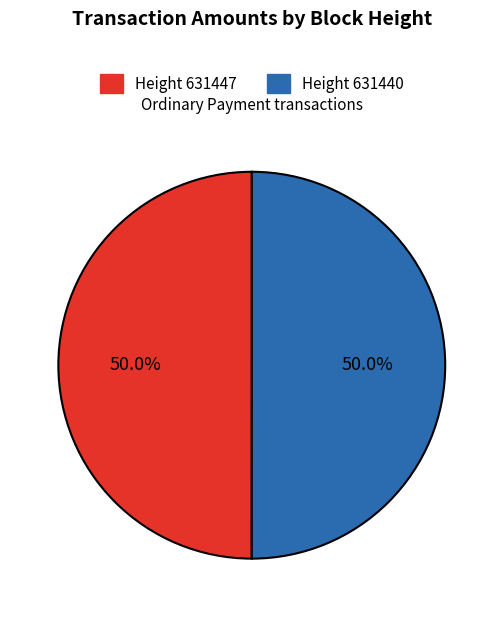

Count the number of slices in the pie.

2